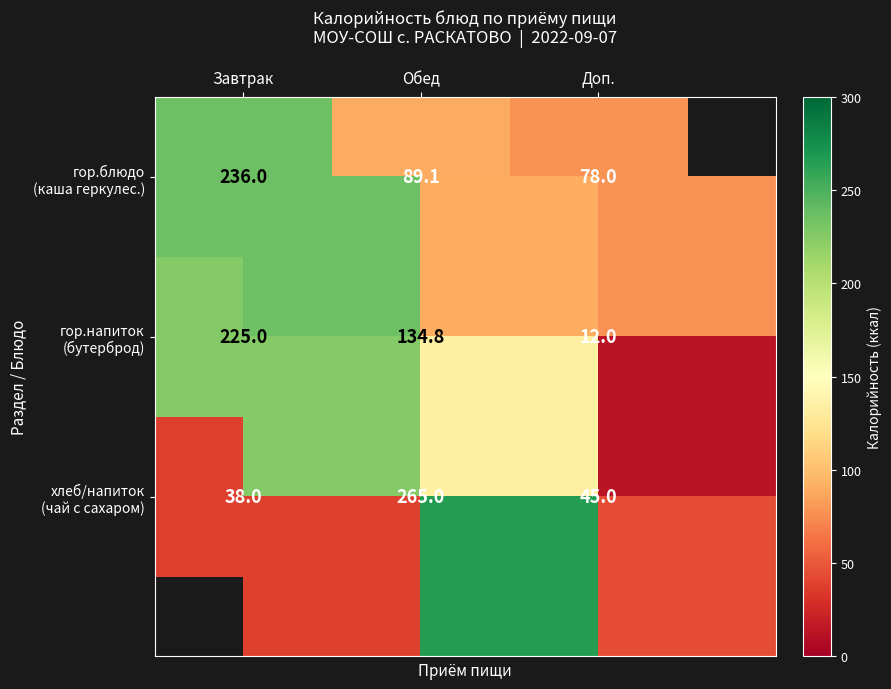

What is the total value across all series at Обед?

488.8